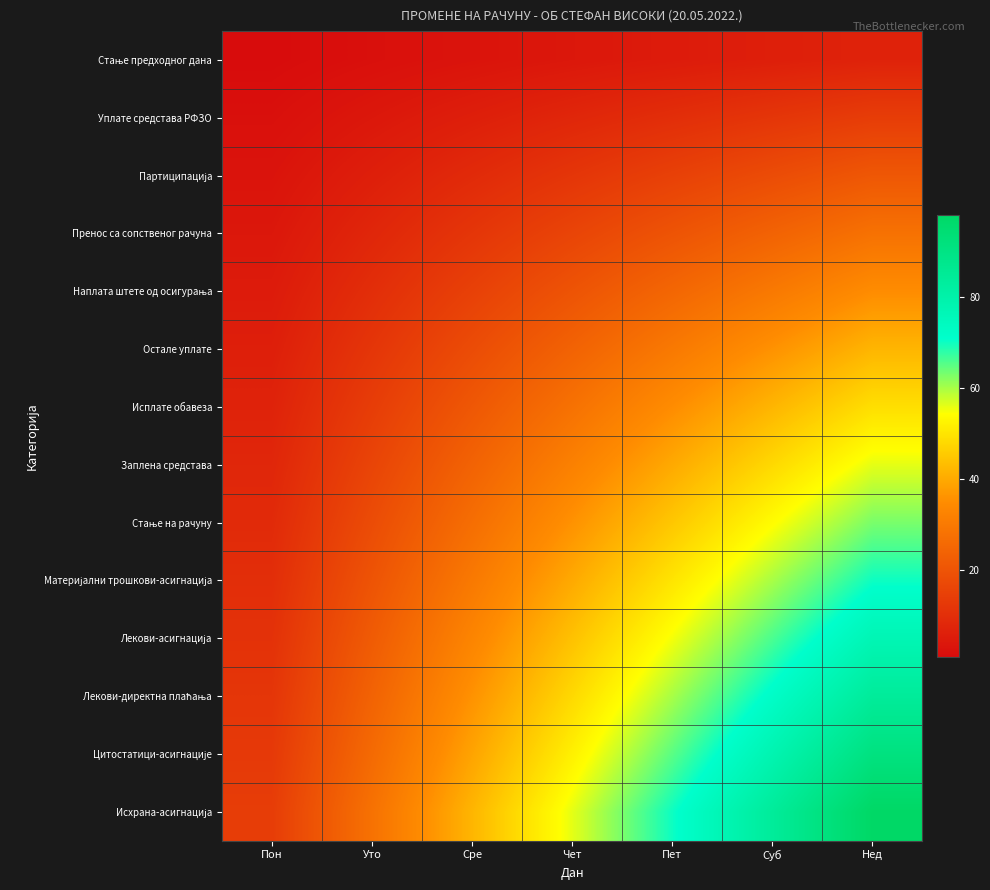

Rank the series at Нед from highest to lowest value.

Исхрана-асигнација, Цитостатици-асигнације, Лекови-директна плаћања, Лекови-асигнација, Материјални трошкови-асигнација, Стање на рачуну, Заплена средстава, Исплате обавеза, Остале уплате, Наплата штете од осигурања, Пренос са сопственог рачуна, Партиципација, Уплате средстава РФЗО, Стање предходног дана